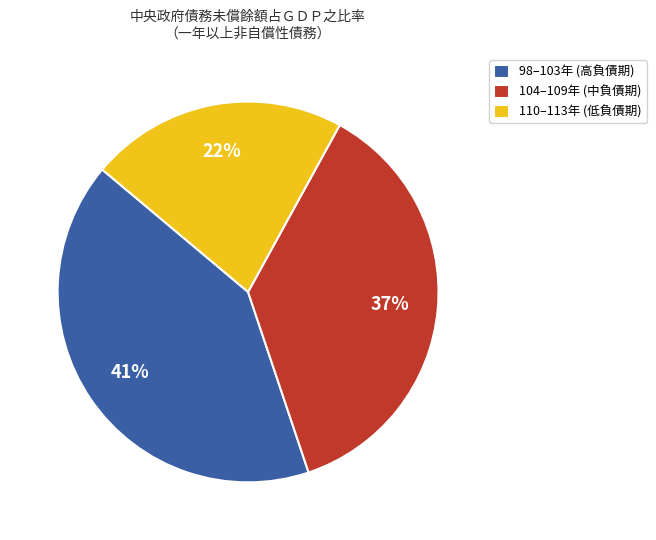

Is the sum of 98–103年 (高負債期) and 104–109年 (中負債期) greater than half?

Yes